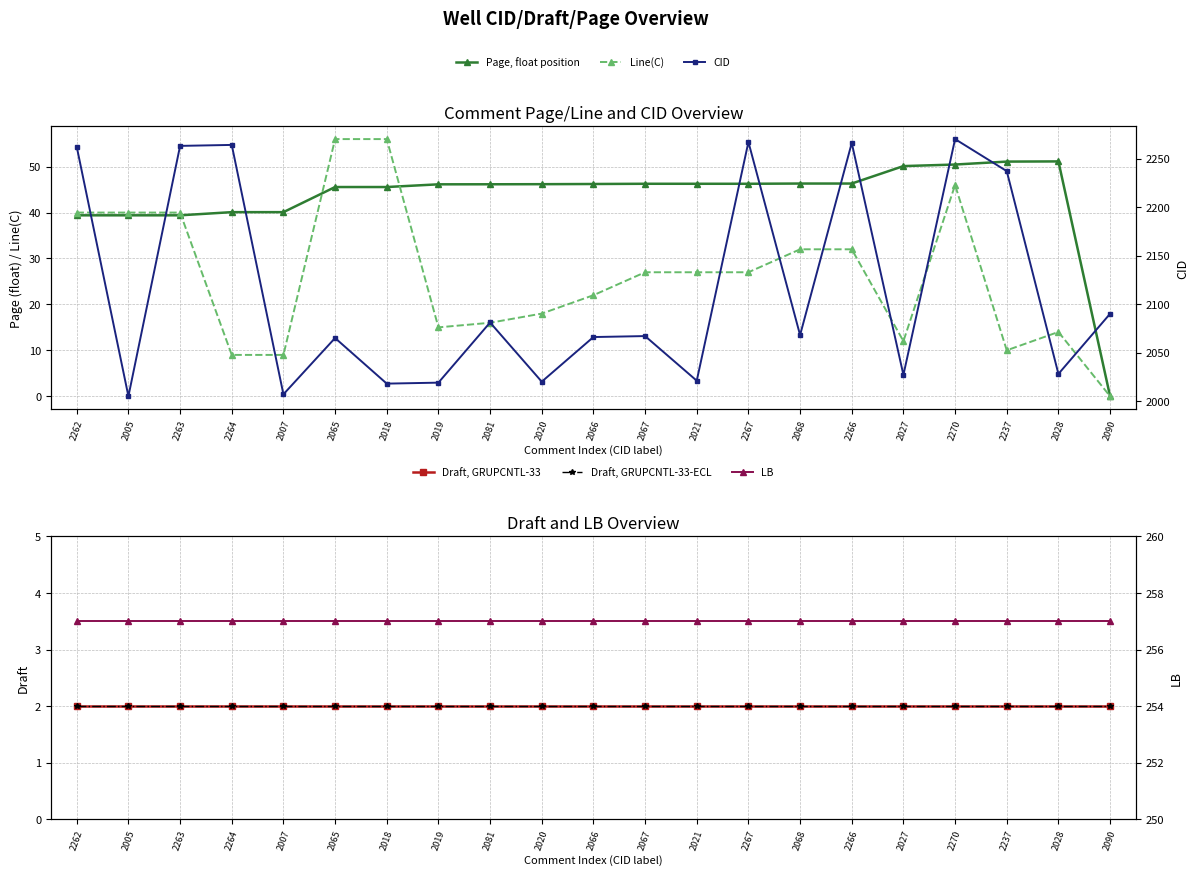

The value of Draft, GRUPCNTL-33-ECL at 2090 is 2.0. True or false?

True